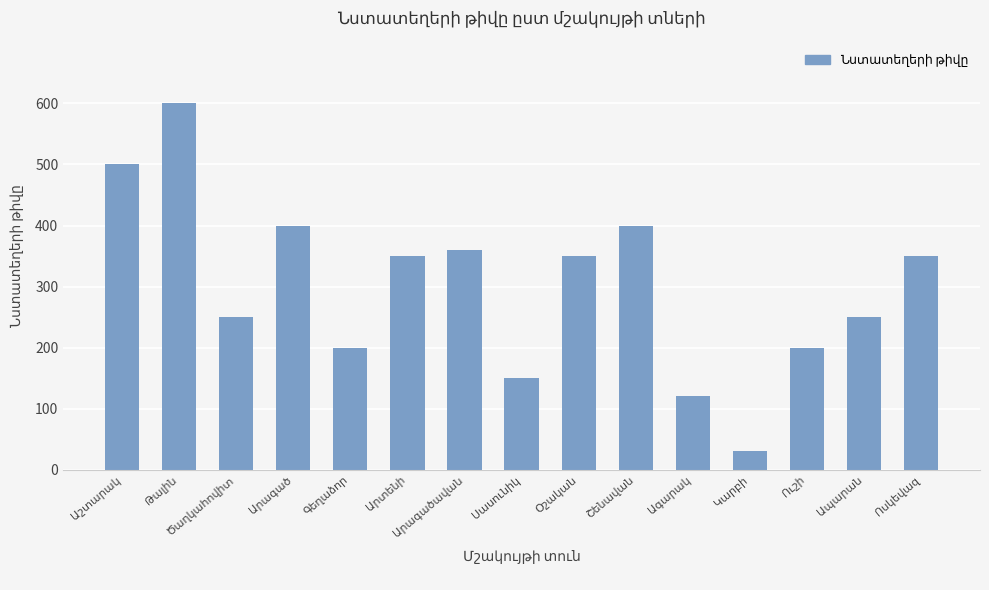

What is the difference between the maximum and minimum values?

570